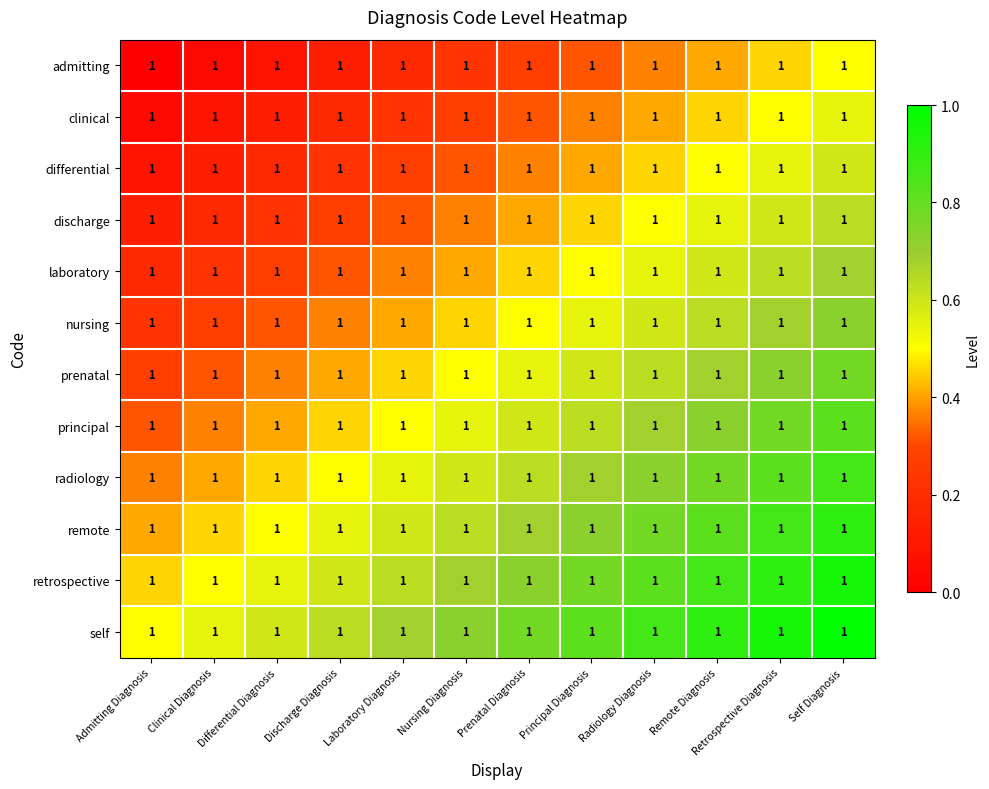

Rank the series at Clinical Diagnosis from highest to lowest value.

self, retrospective, remote, radiology, principal, prenatal, nursing, laboratory, discharge, differential, clinical, admitting